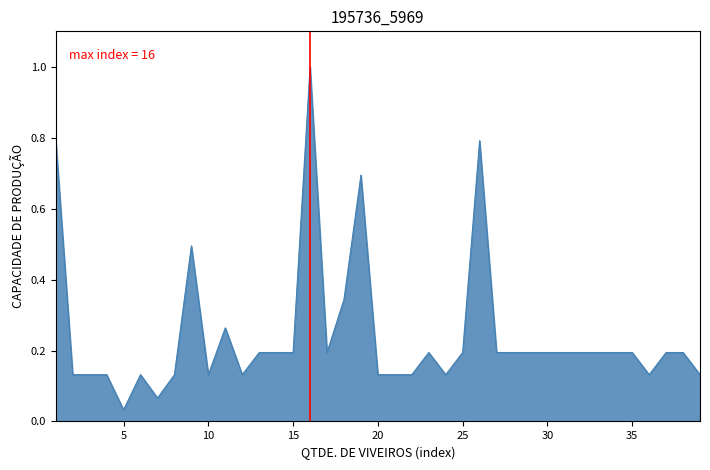

What is the maximum value shown in the chart?

1.0